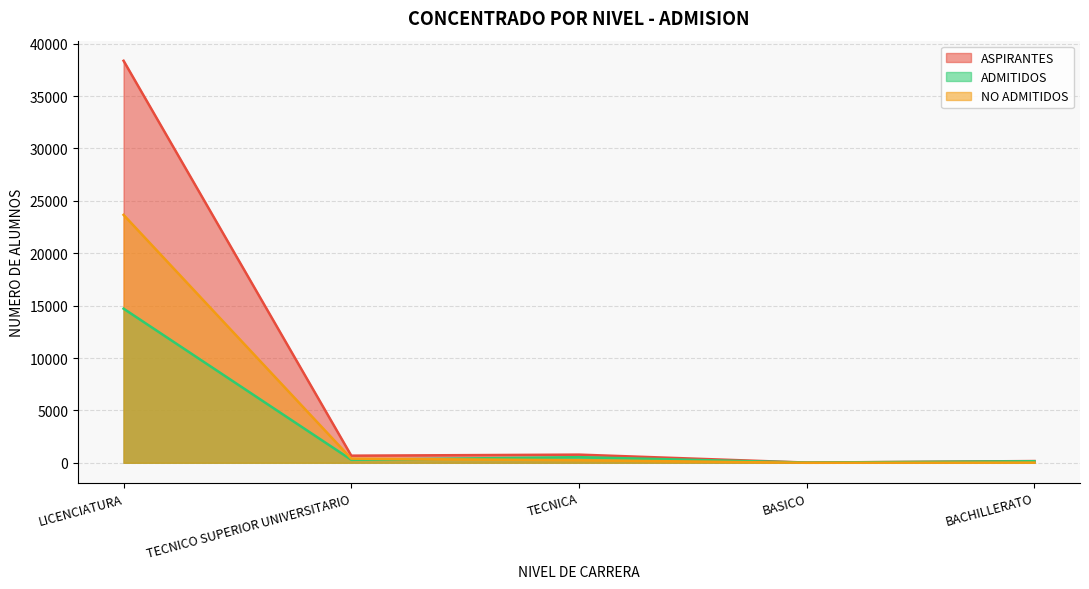

Reading left to right, what are all the values shown in this chart?

ASPIRANTES: LICENCIATURA=38373	TECNICO SUPERIOR UNIVERSITARIO=678	TECNICA=778	BASICO=19	BACHILLERATO=165
ADMITIDOS: LICENCIATURA=14711	TECNICO SUPERIOR UNIVERSITARIO=284	TECNICA=535	BASICO=19	BACHILLERATO=147
NO ADMITIDOS: LICENCIATURA=23662	TECNICO SUPERIOR UNIVERSITARIO=394	TECNICA=243	BASICO=0	BACHILLERATO=18